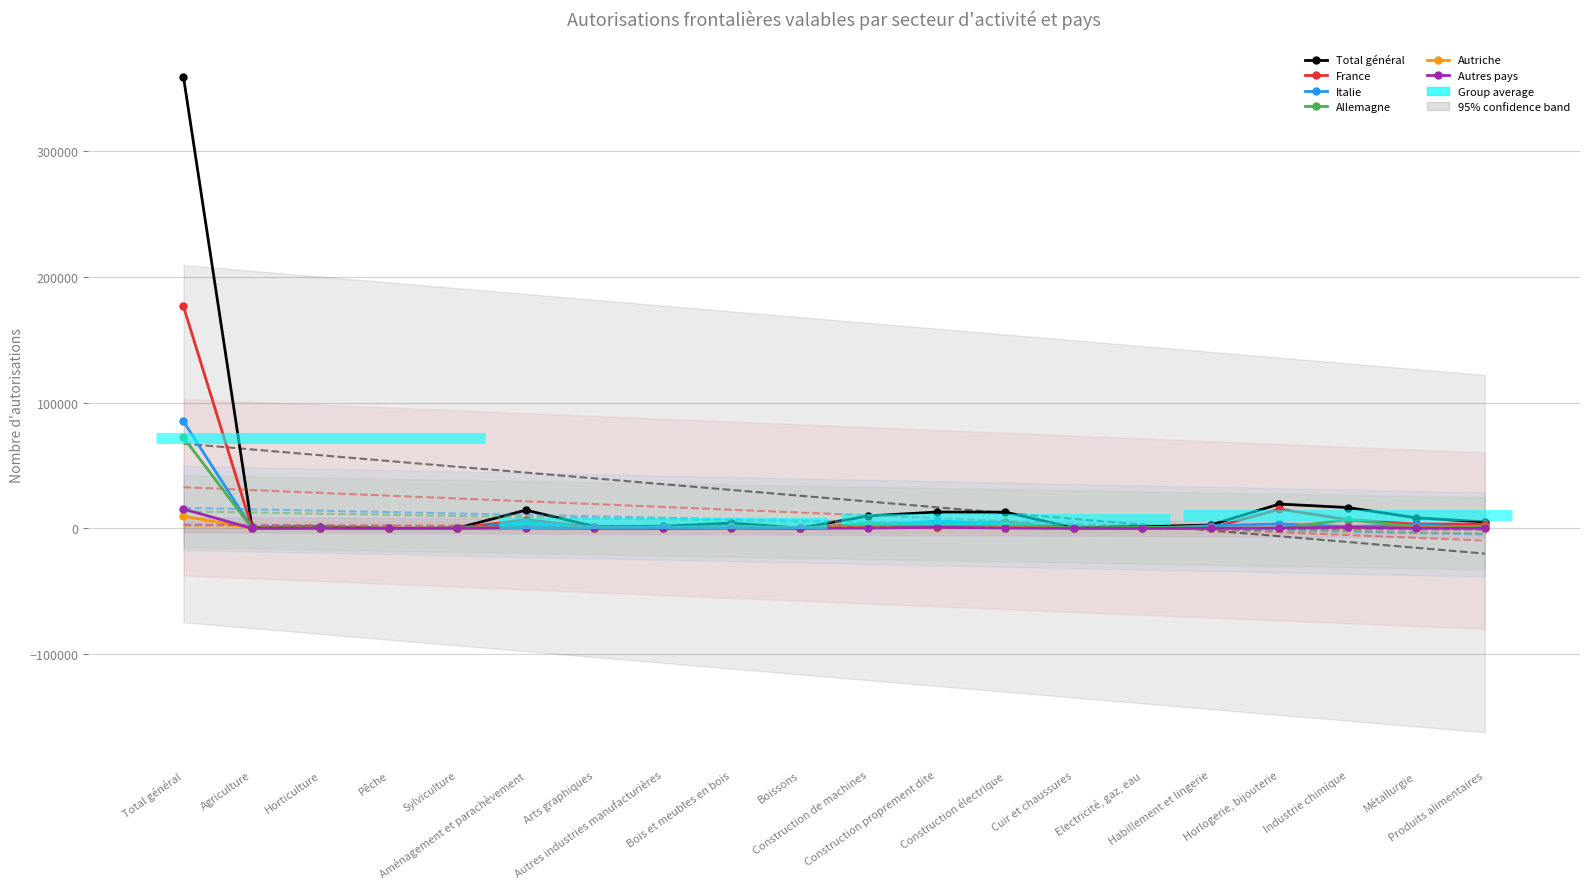

True or false: France has a value of 4831 at Construction électrique.

True